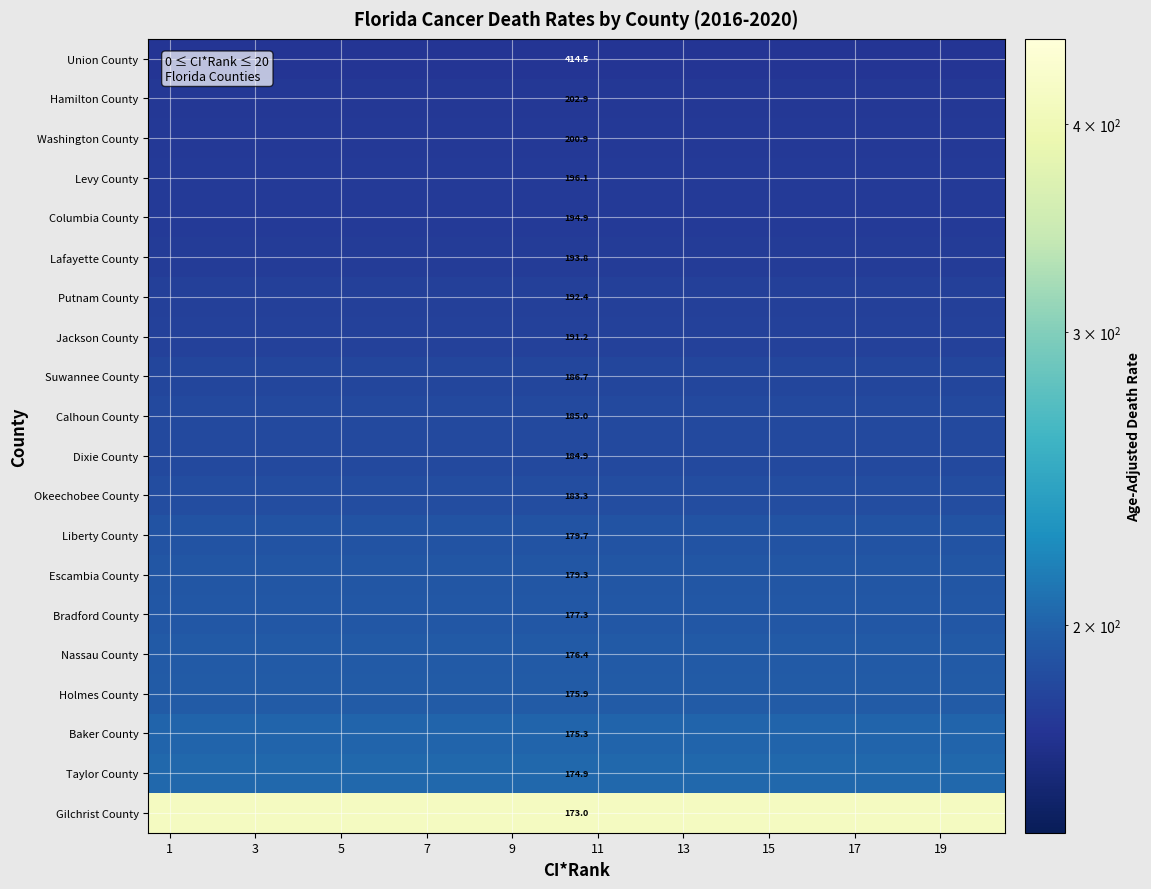

At which category is the sum across all series the highest?

1